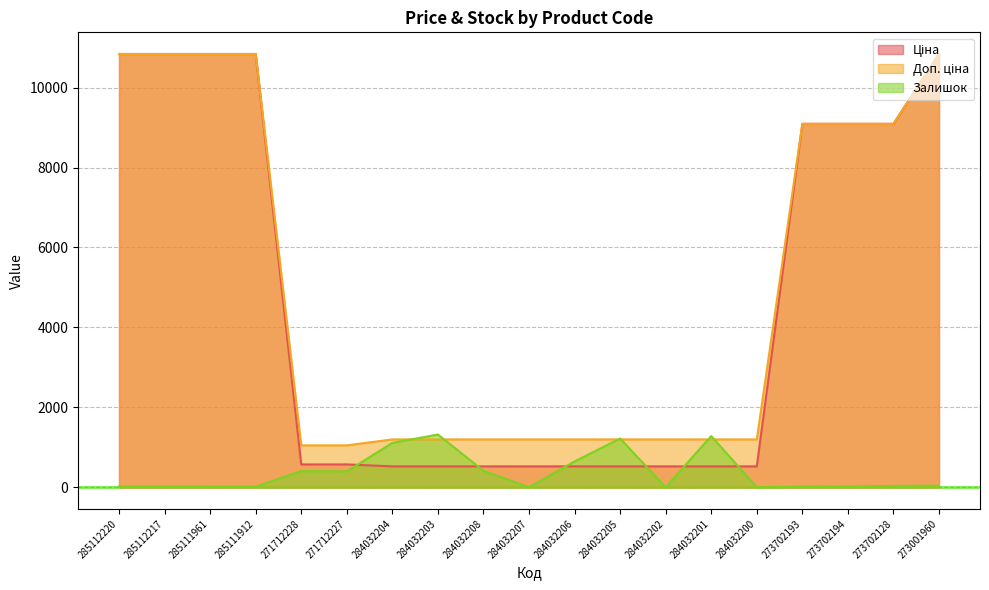

Which series has the widest spread of values?

Ціна